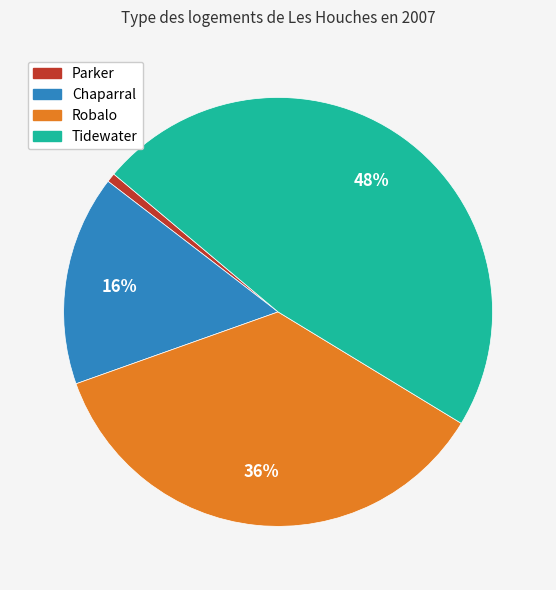

To the nearest percent, what is the average slice percentage?

25%